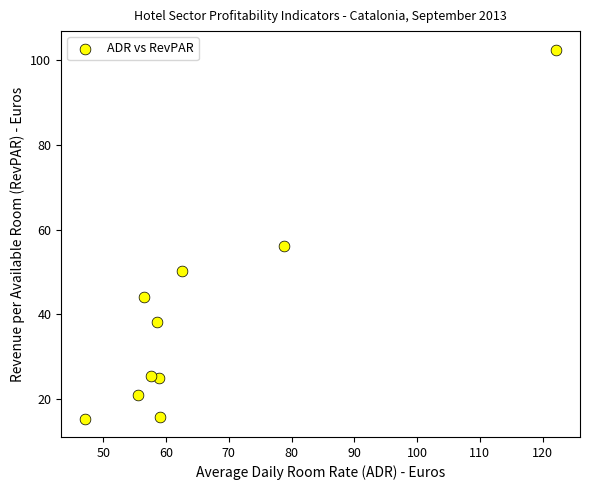

What Y value in the scatter plot is closest to 58?

56.0